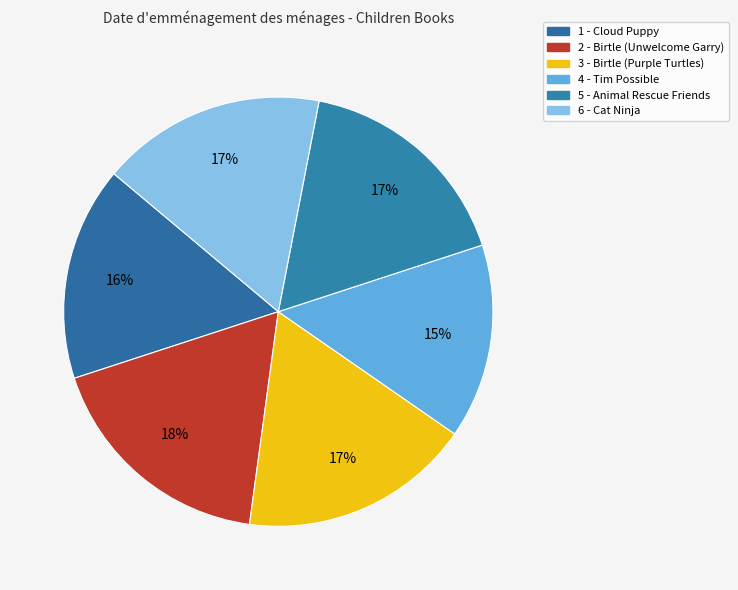

Count the number of slices in the pie.

6